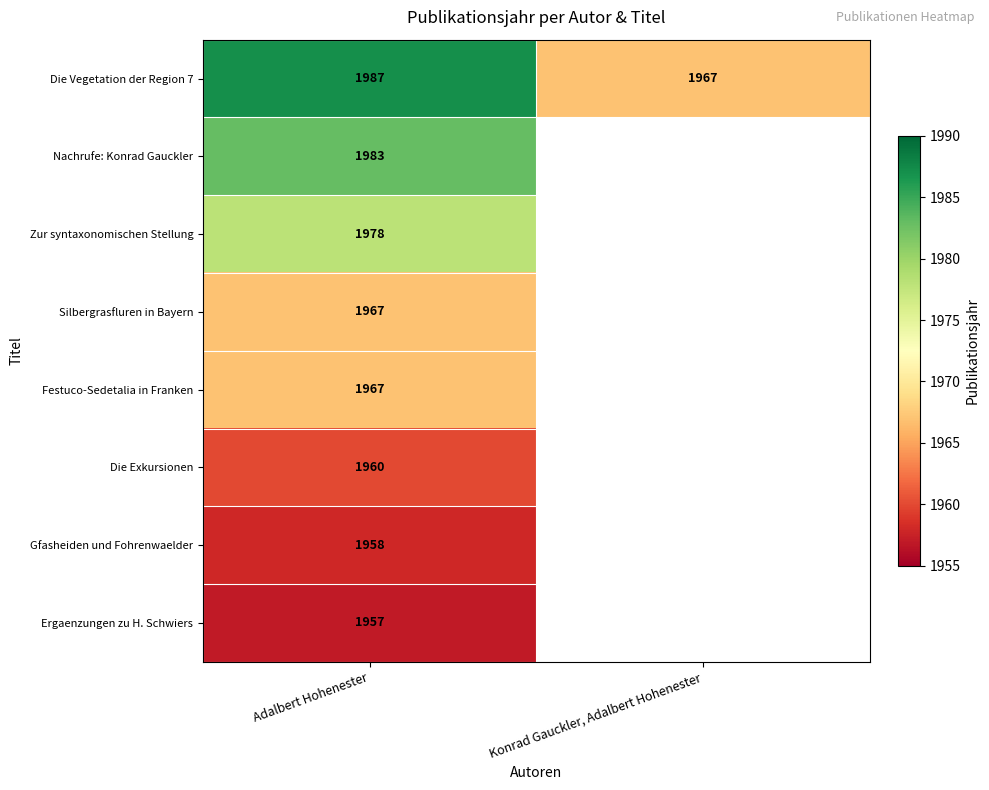

At how many categories does at least one series exceed 1981?

1